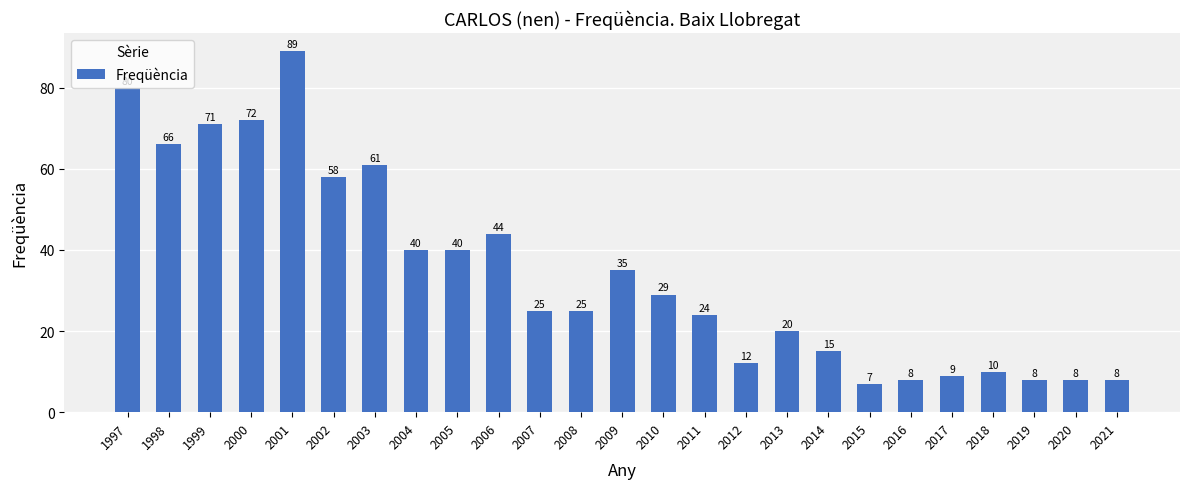

Reading left to right, transcribe all the data shown in this chart.

80	66	71	72	89	58	61	40	40	44	25	25	35	29	24	12	20	15	7	8	9	10	8	8	8